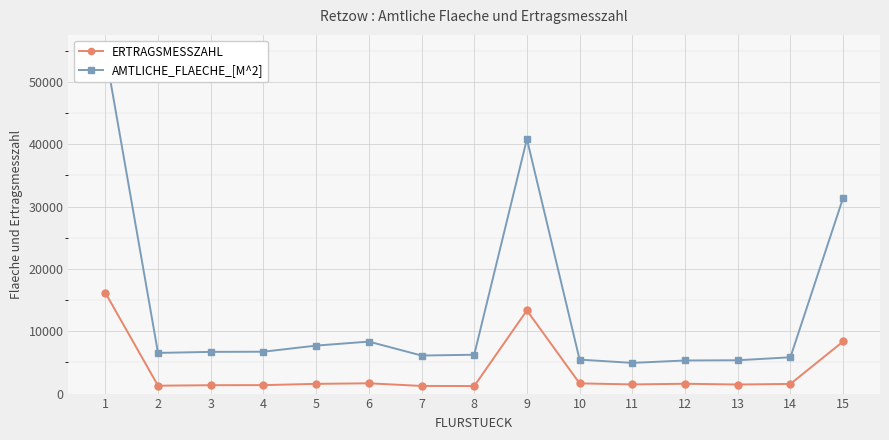

What is the value of the AMTLICHE_FLAECHE_[M^2] point at the 10th from the left?

5447